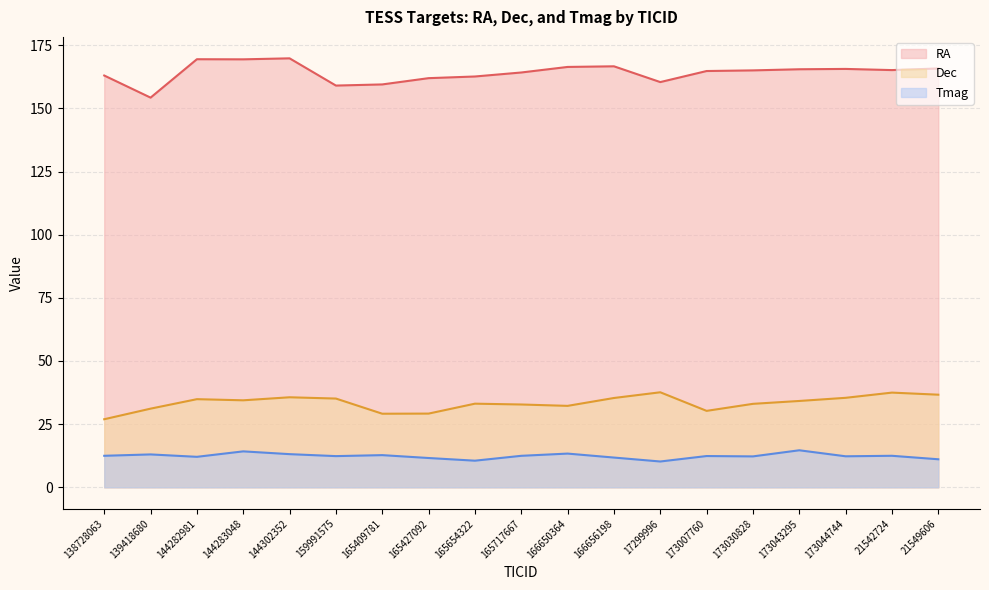

At how many categories does at least one series exceed 69?

19